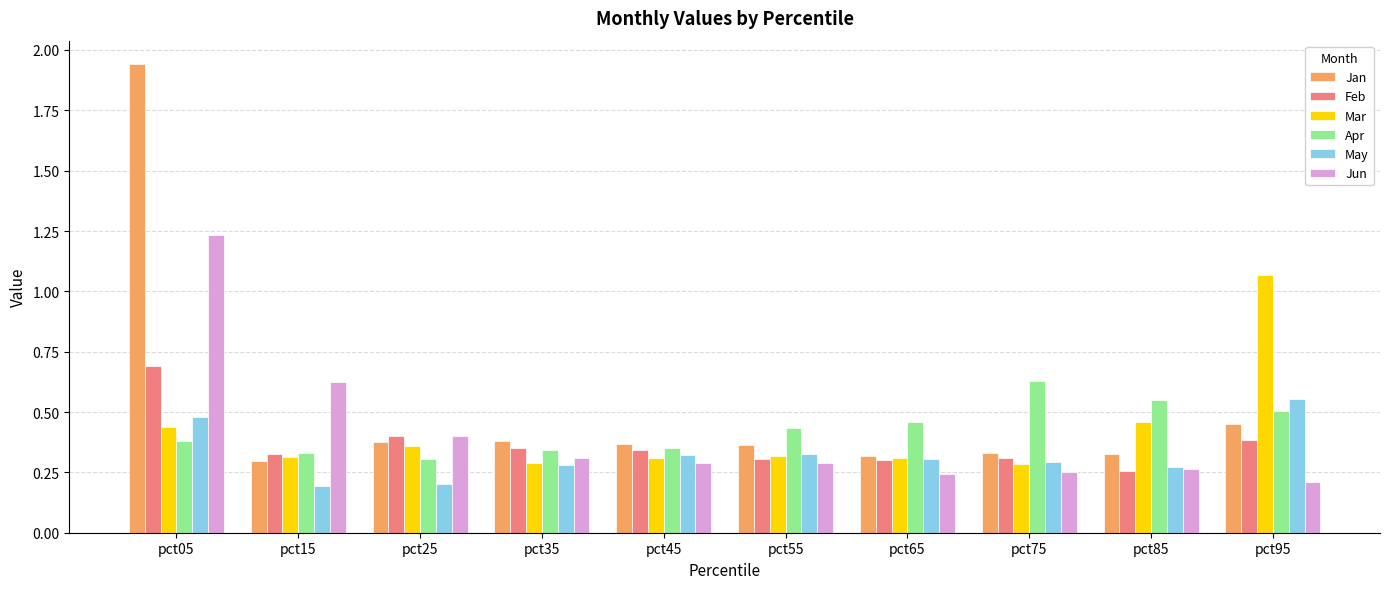

Which series has the widest spread of values?

Jan